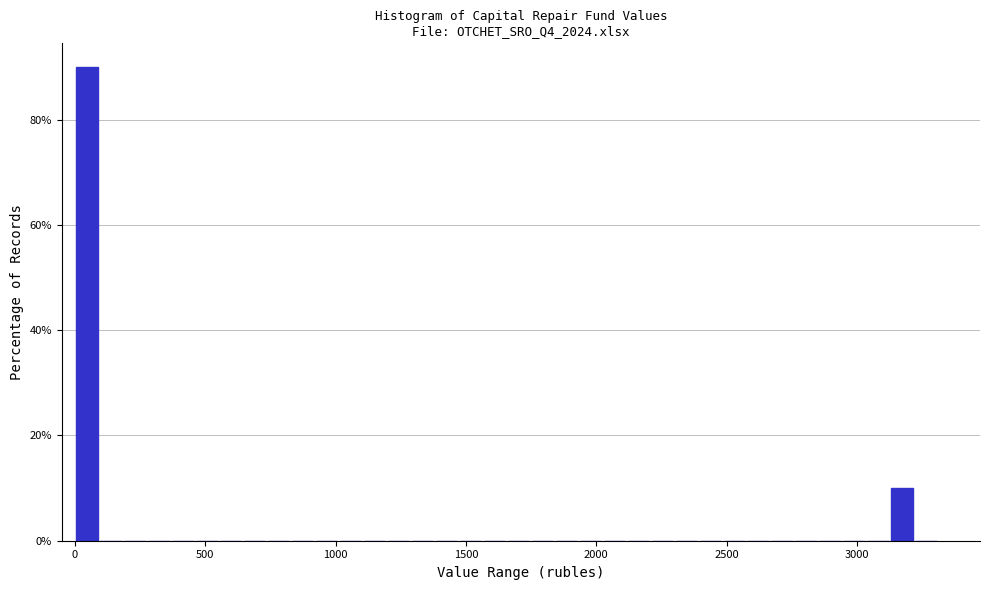

Around what value on the x-axis is the tallest bar? Give the approximate position of its centre, as read against the axis.

50